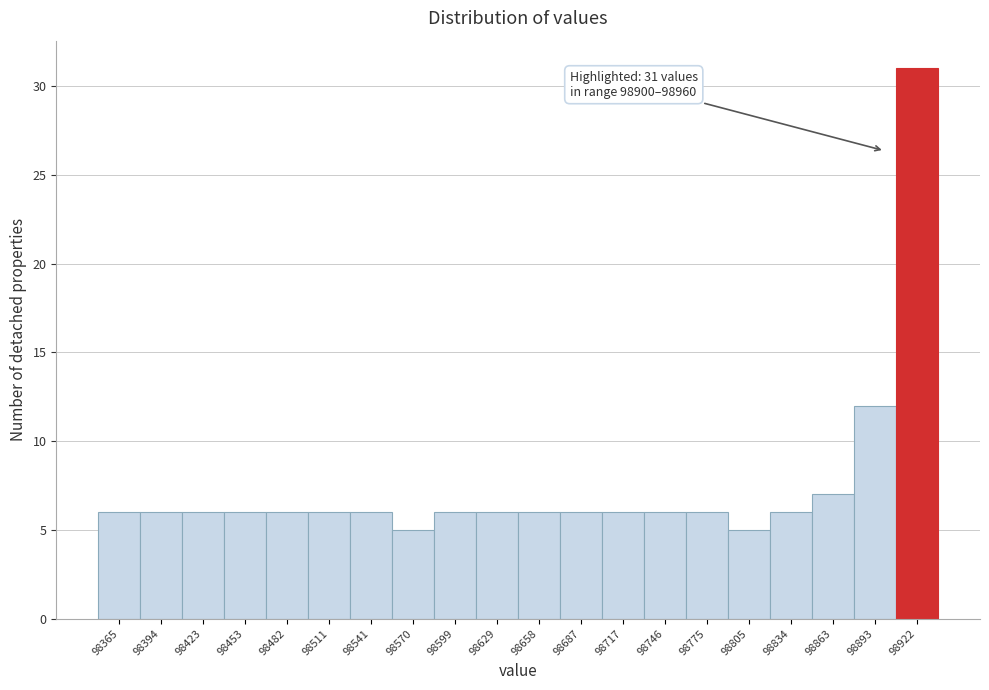

Reading left to right, list all the values displayed in this chart.

6	6	6	6	6	6	6	5	6	6	6	6	6	6	6	5	6	7	12	31